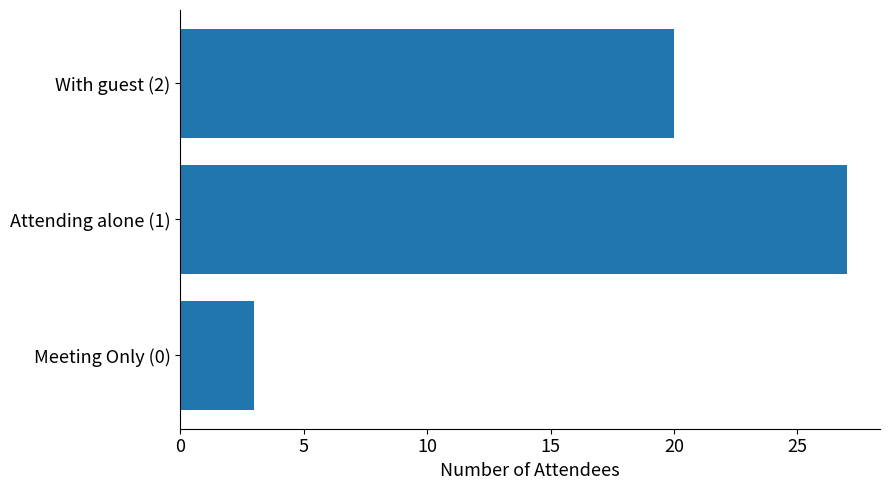

What is the difference between the maximum and second lowest values?

7